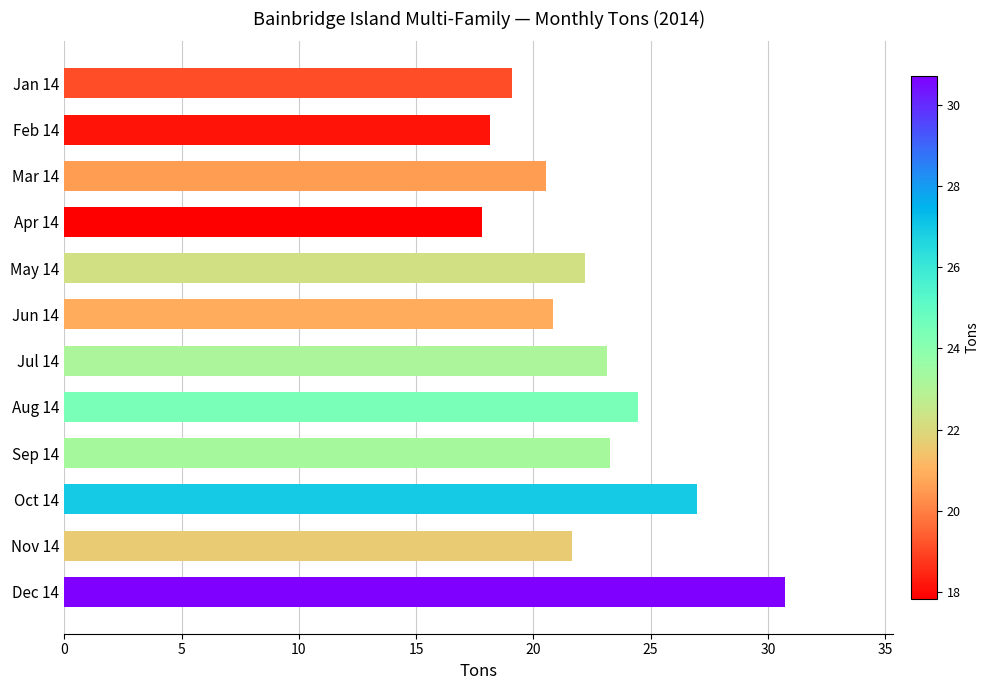

What is the label of the 7th bar from the bottom?

Jun 14